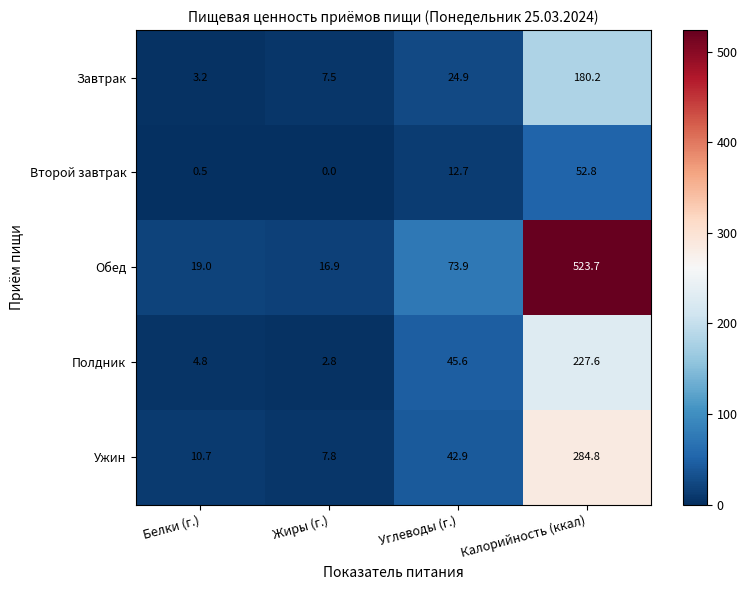

What is the approximate value of Ужин at Углеводы (г.)?

42.9